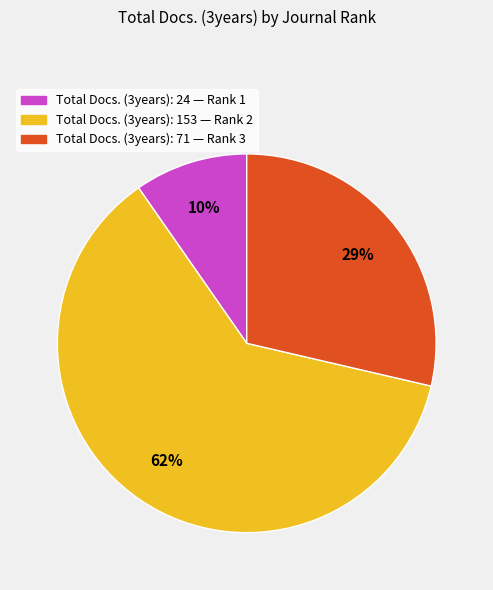

Is there a majority slice in this chart?

Yes